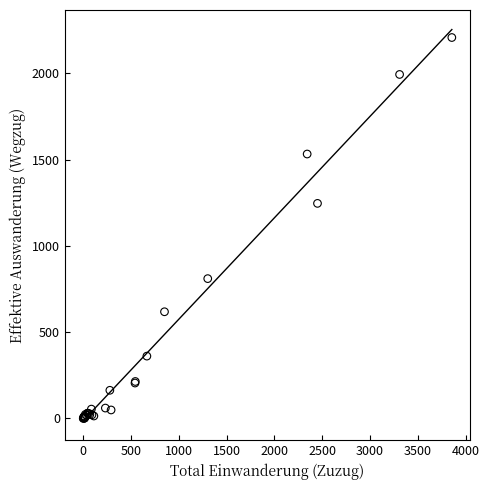

What Y value in the scatter plot is closest to 1103?

1246